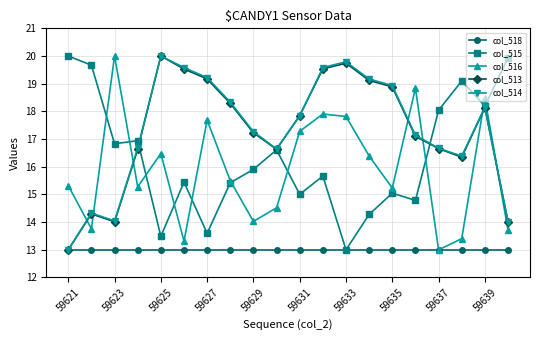

At how many categories does at least one series exceed 16?

20